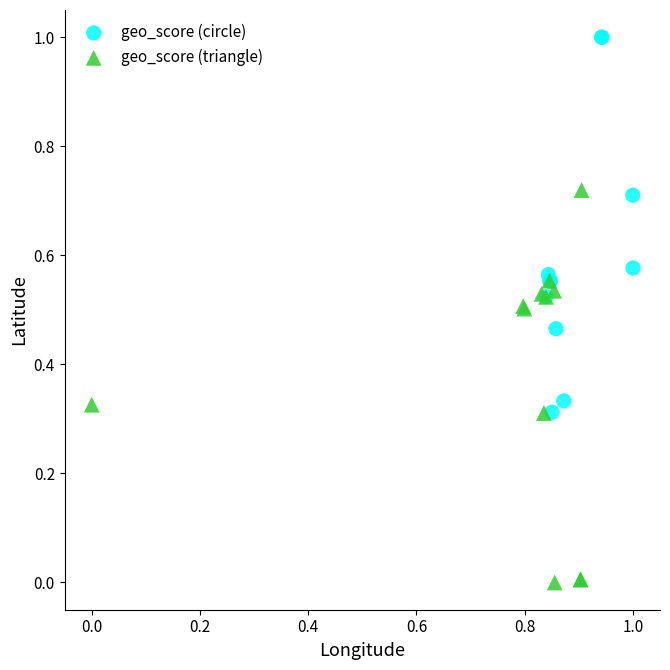

Which series contains the lowest Y value?

geo_score (triangle)